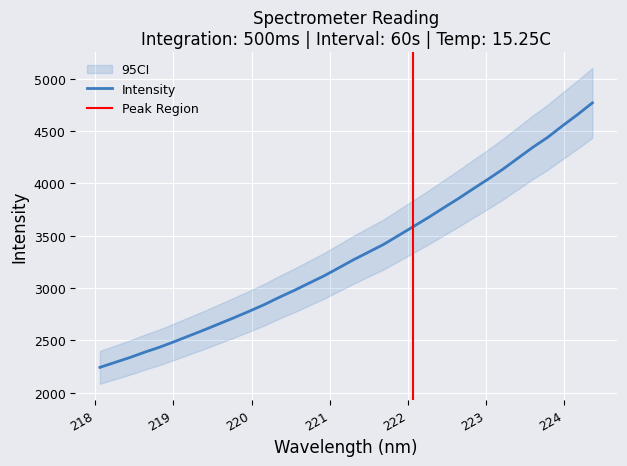

What is the change in value from 223.9802 to 224.3616?

+218.6